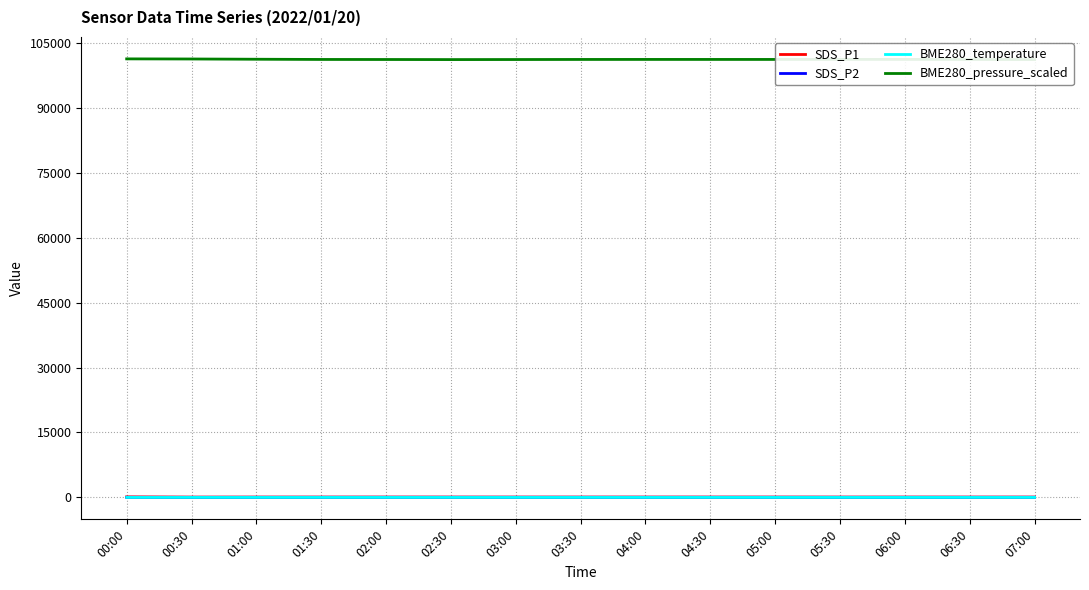

Reading right to left, what are all the values shown in this chart?

SDS_P1: 07:00=72.0	06:30=69.0	06:00=71.8	05:30=68.5	05:00=73.2	04:30=73.0	04:00=73.4	03:30=70.4	03:00=68.3	02:30=72.0	02:00=73.7	01:30=71.5	01:00=70.3	00:30=63.2	00:00=115.4
SDS_P2: 07:00=27.8	06:30=27.0	06:00=26.9	05:30=25.4	05:00=27.7	04:30=27.7	04:00=26.2	03:30=26.9	03:00=28.1	02:30=27.8	02:00=27.6	01:30=25.9	01:00=23.6	00:30=19.3	00:00=25.9
BME280_temperature: 07:00=-5.5	06:30=-5.4	06:00=-5.4	05:30=-5.5	05:00=-5.4	04:30=-5.5	04:00=-5.5	03:30=-5.5	03:00=-5.4	02:30=-5.5	02:00=-5.4	01:30=-5.7	01:00=-5.7	00:30=-5.4	00:00=-5.2
BME280_pressure_scaled: 07:00=101138.7	06:30=101162.1	06:00=101177.5	05:30=101175.2	05:00=101170.5	04:30=101171.7	04:00=101174.2	03:30=101168.6	03:00=101151.0	02:30=101138.7	02:00=101157.1	01:30=101167.1	01:00=101216.2	00:30=101273.9	00:00=101299.8